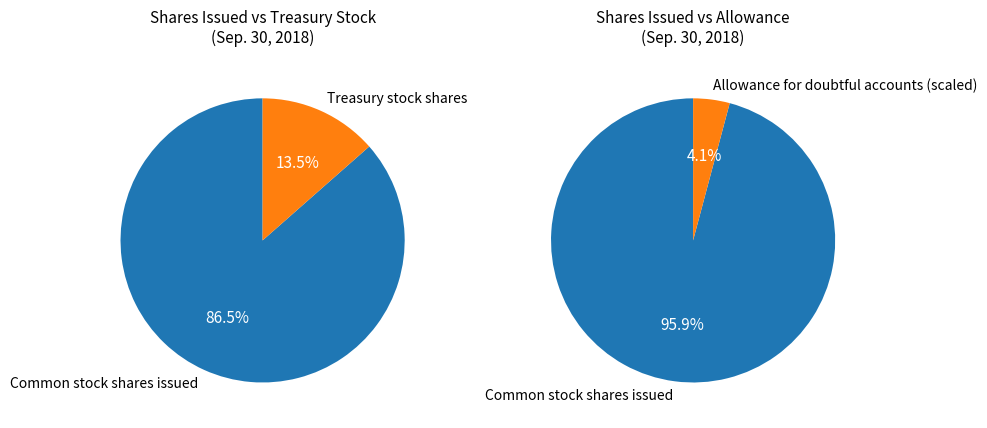

What is the ratio of the value at Common stock shares issued to the value at Treasury stock shares?

6.4